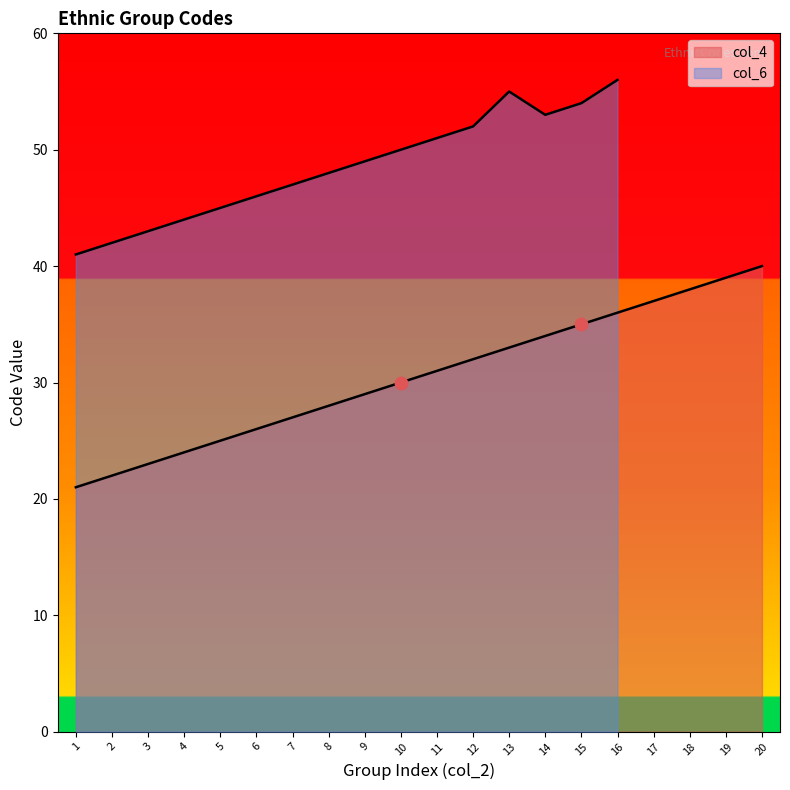

Which has a higher value, 5 or 4?

5